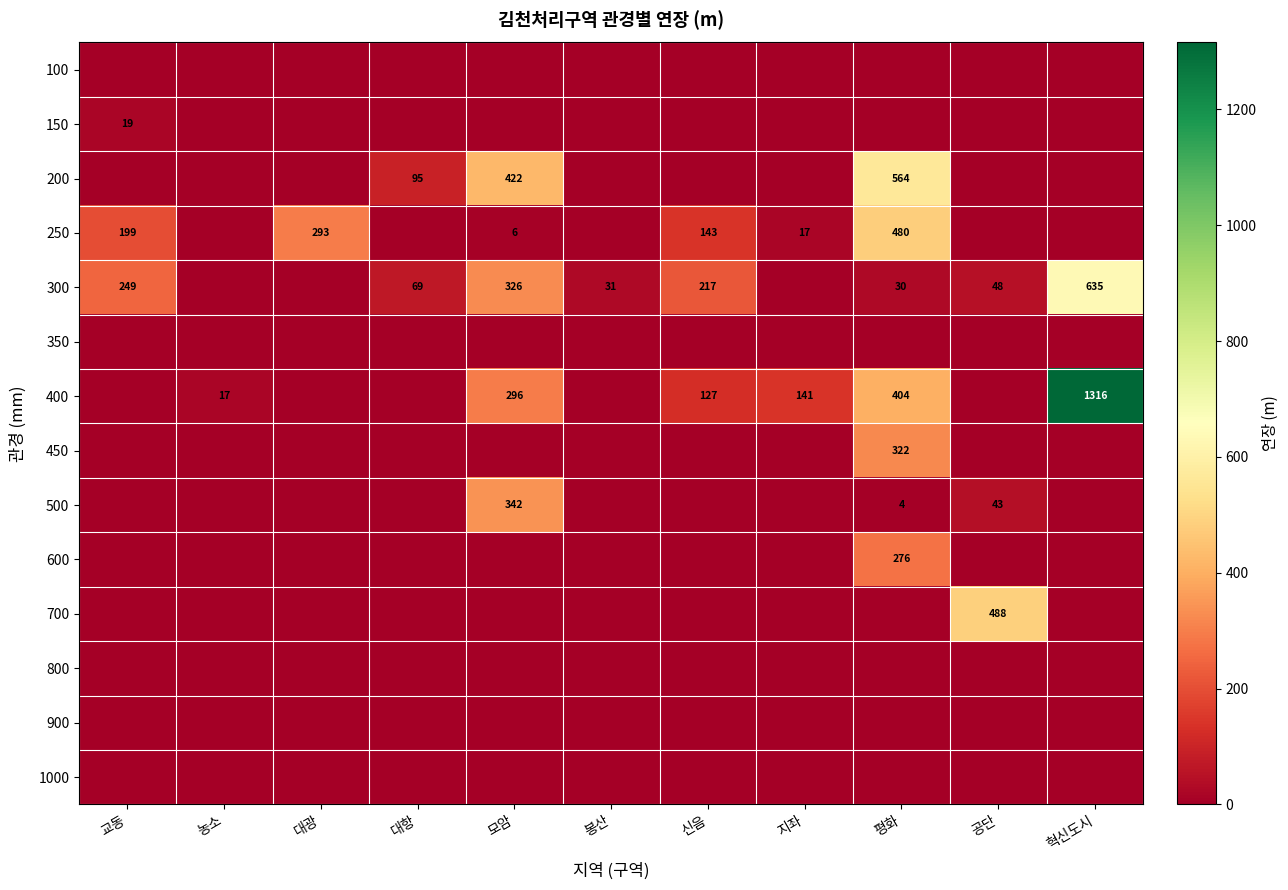

At how many categories does at least one series exceed 1030?

1